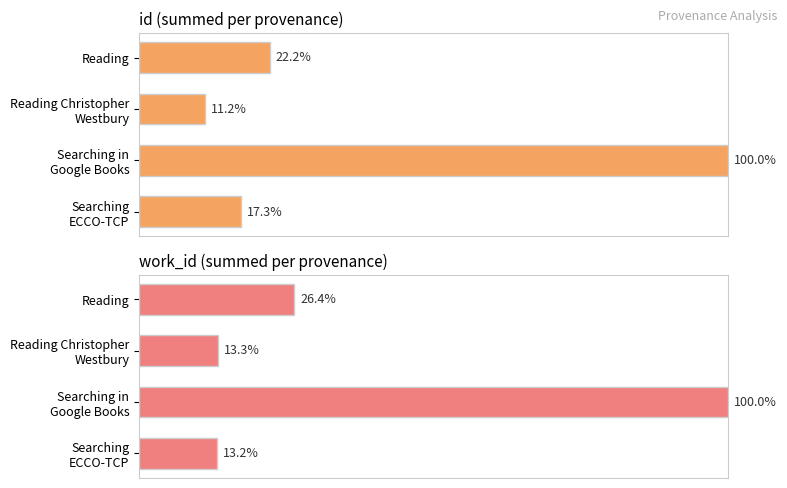

Which series has the largest total across all categories?

work_id